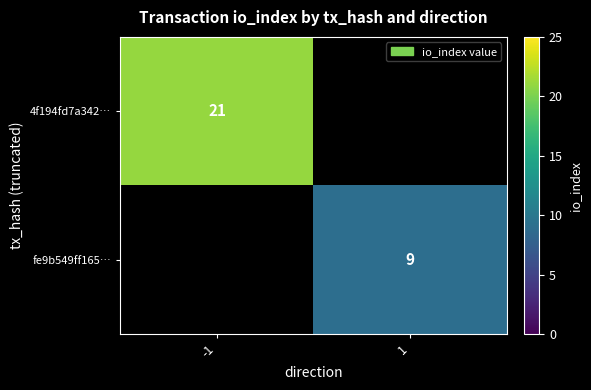

At how many categories does at least one series exceed 14?

1